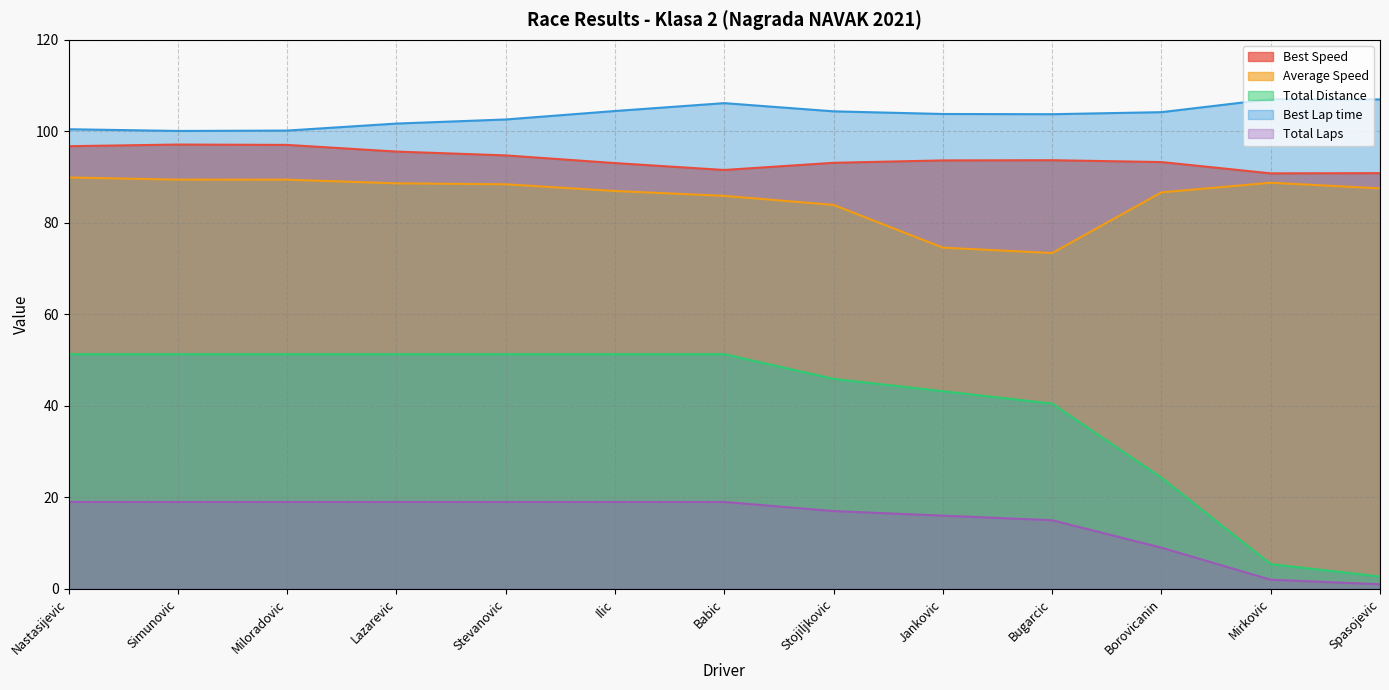

What is the minimum value shown in the chart?

1.0